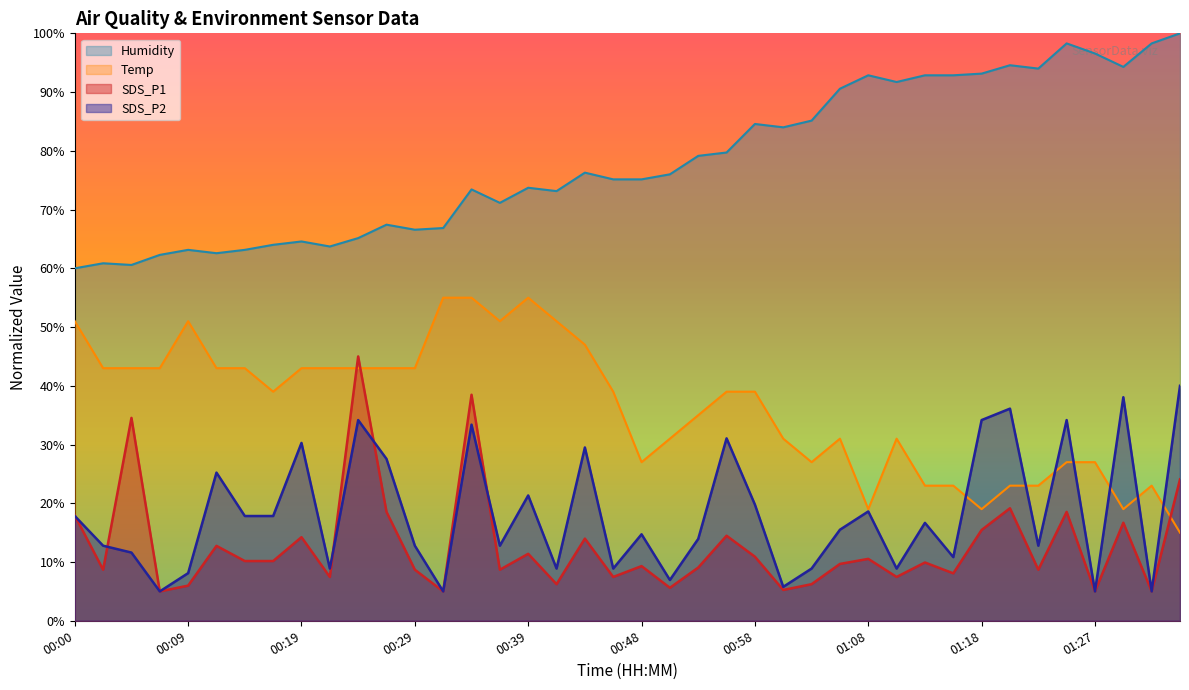

Is the value of Temp at 00:19 greater than the value of SDS_P1 at 00:36?

Yes